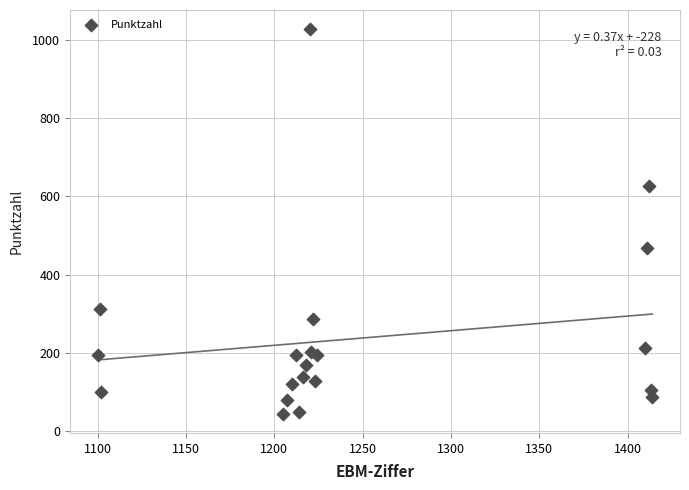

What Y value in the scatter plot is closest to 536?

469